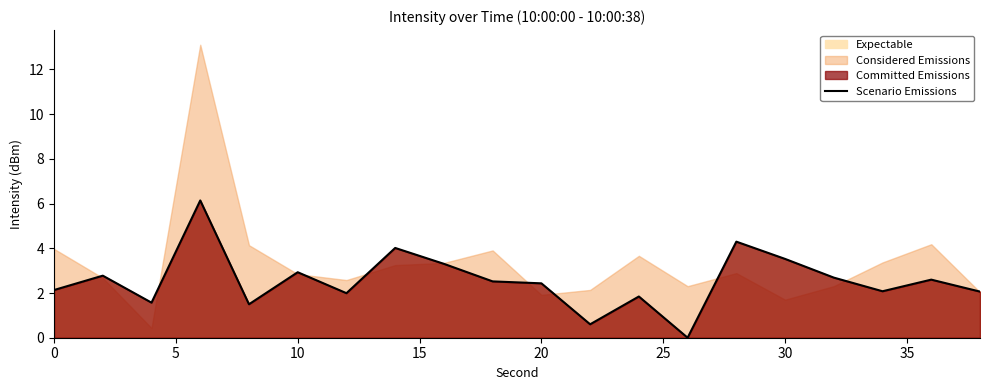

What is the highest value of the Scenario Emissions series?

6.1